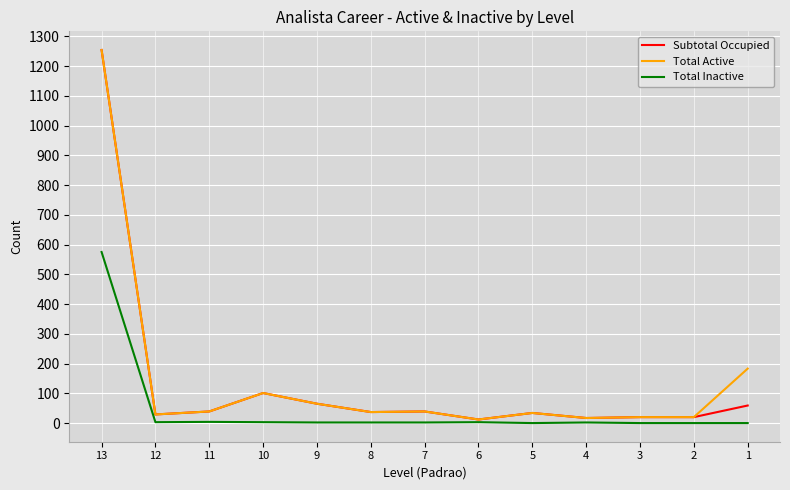

The value of Total Active at 10 is 166. True or false?

False